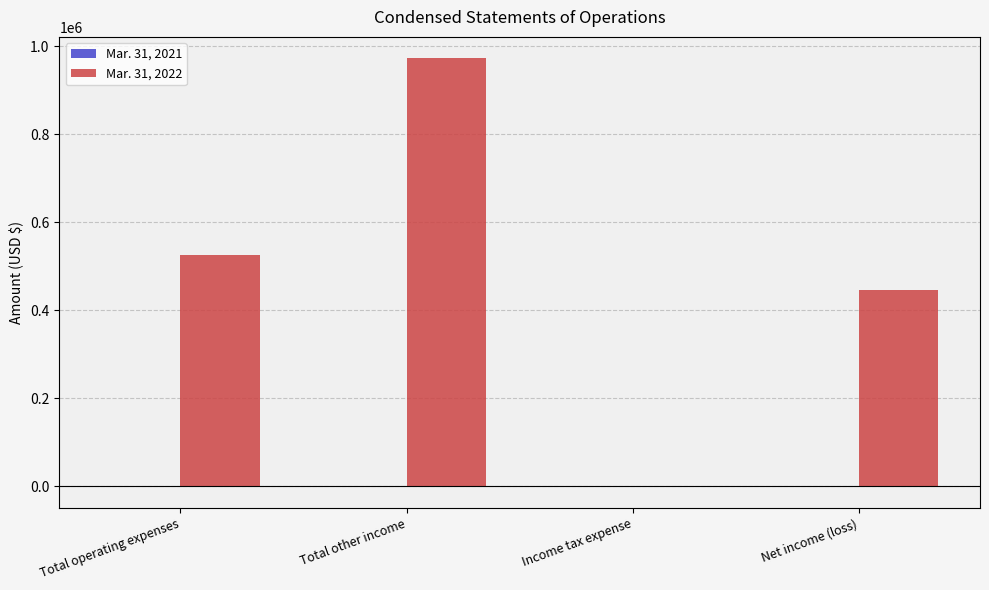

How many series are shown in this chart?

2